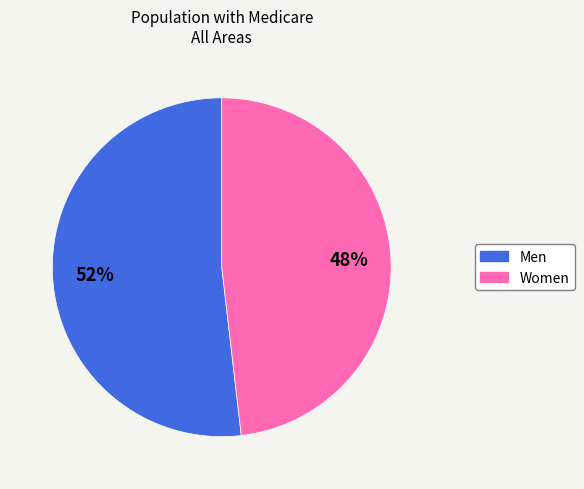

Which category has the biggest portion of the pie?

Men